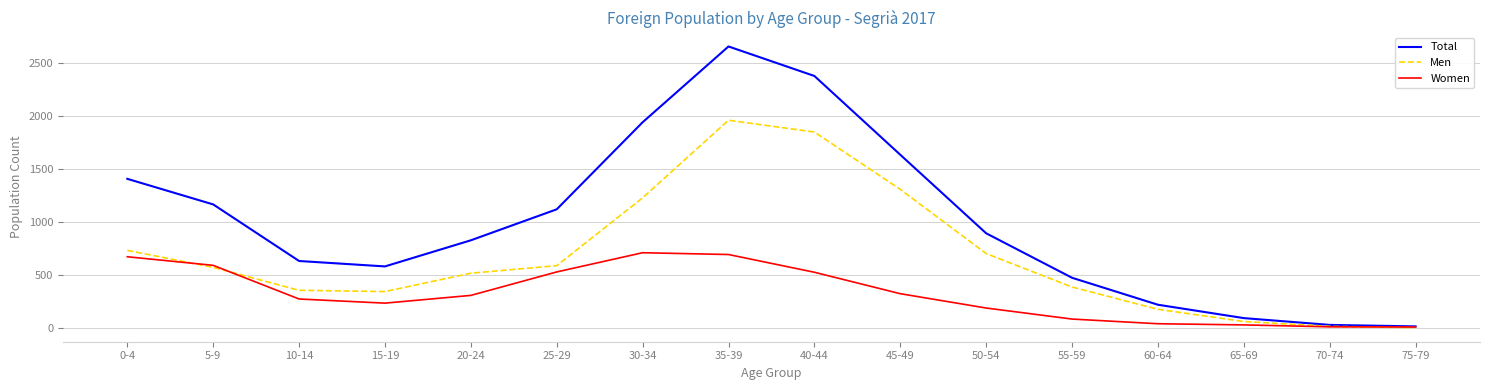

Between 5-9 and 60-64, which series saw the biggest shift?

Total